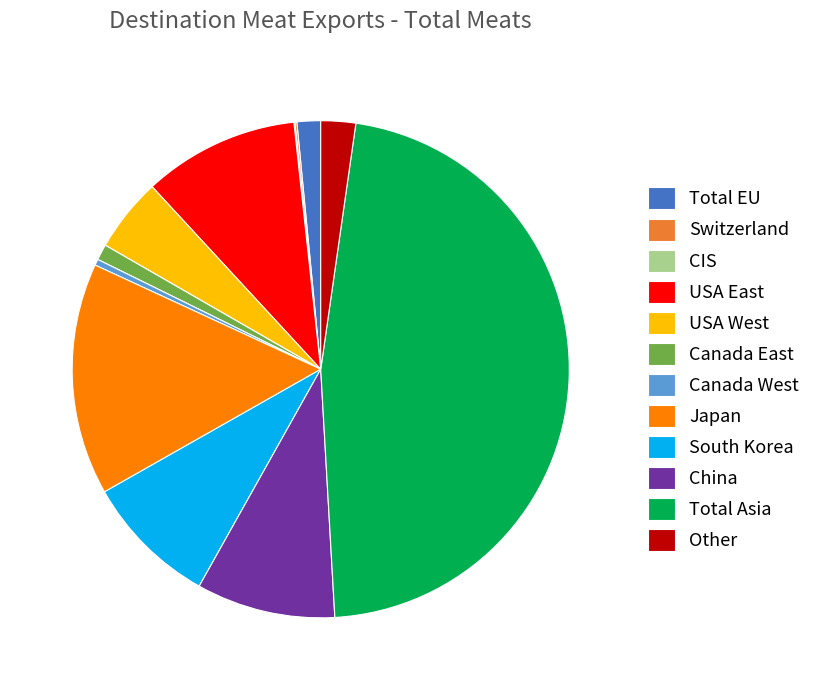

Which has a higher value, Total EU or USA West?

USA West